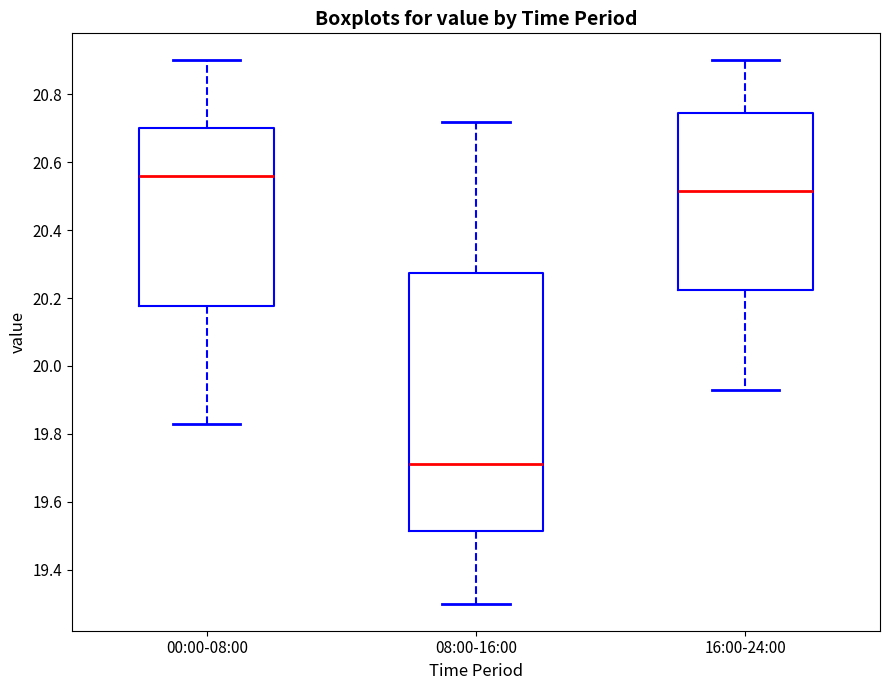

Which box has the lowest median line?

08:00-16:00